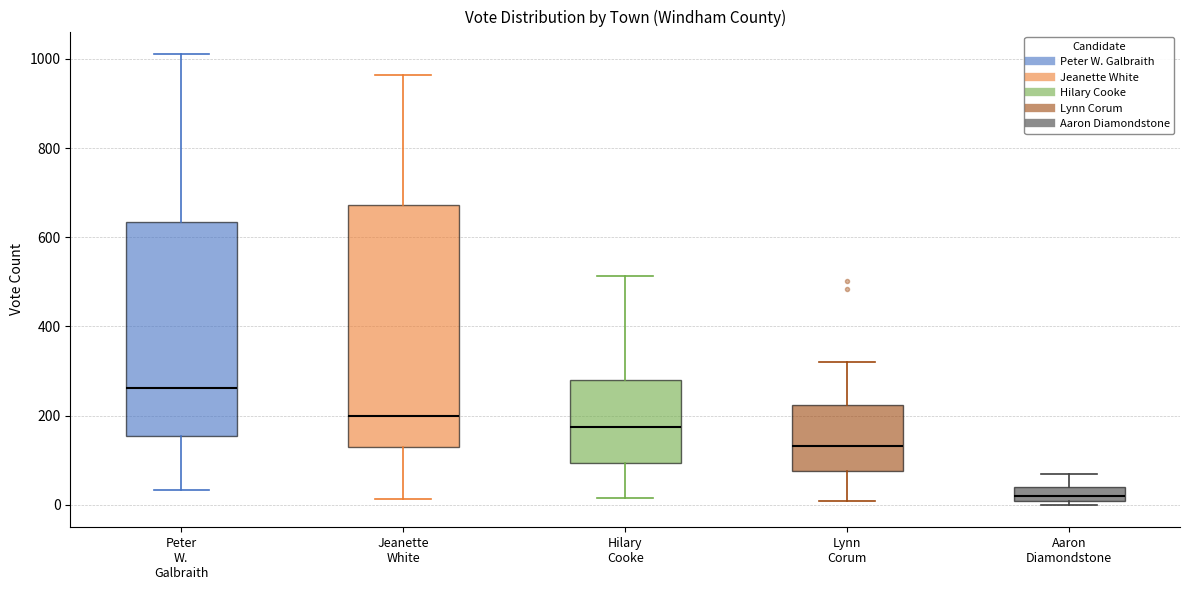

Which box has the lowest median line?

Aaron Diamondstone